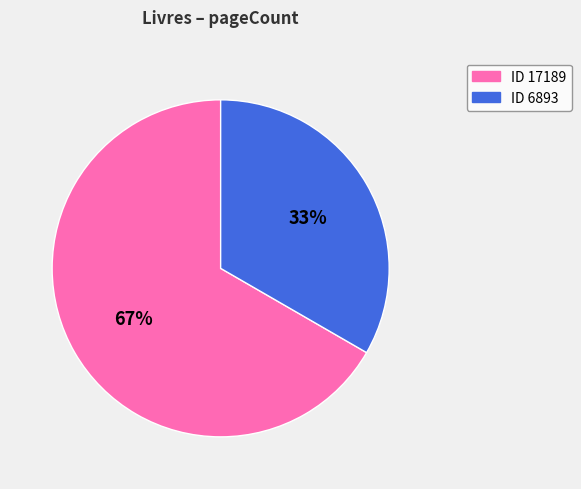

True or false: ID 17189 accounts for 67% of the total.

True